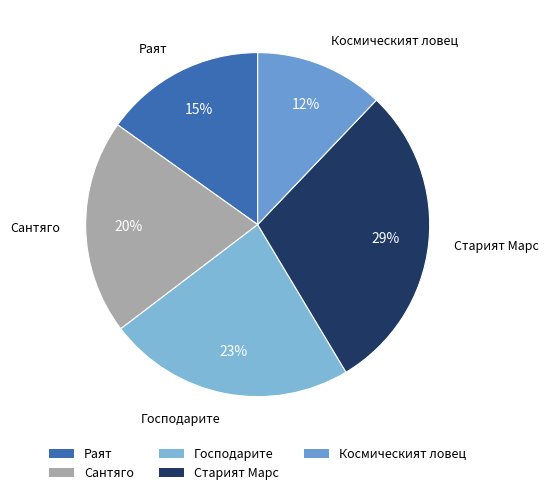

Which has a higher value, Космическият ловец or Старият Марс?

Старият Марс